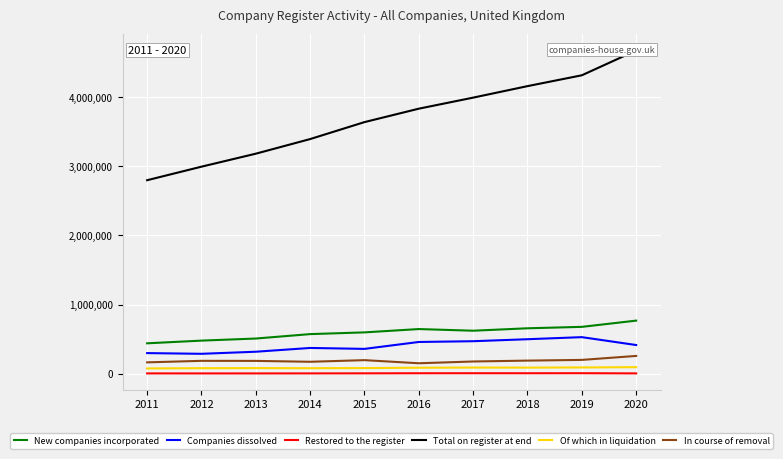

Count the number of categories in the chart.

10